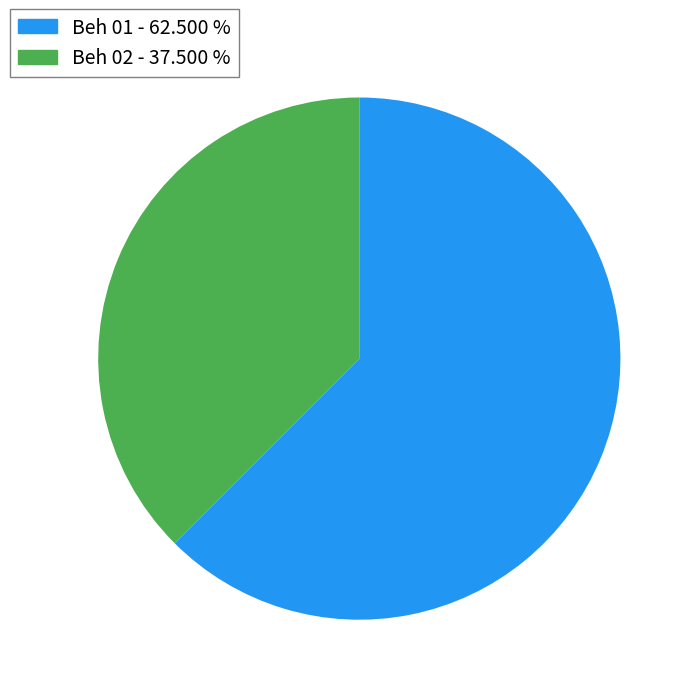

Is the sum of Beh 01 and Beh 02 greater than half?

Yes